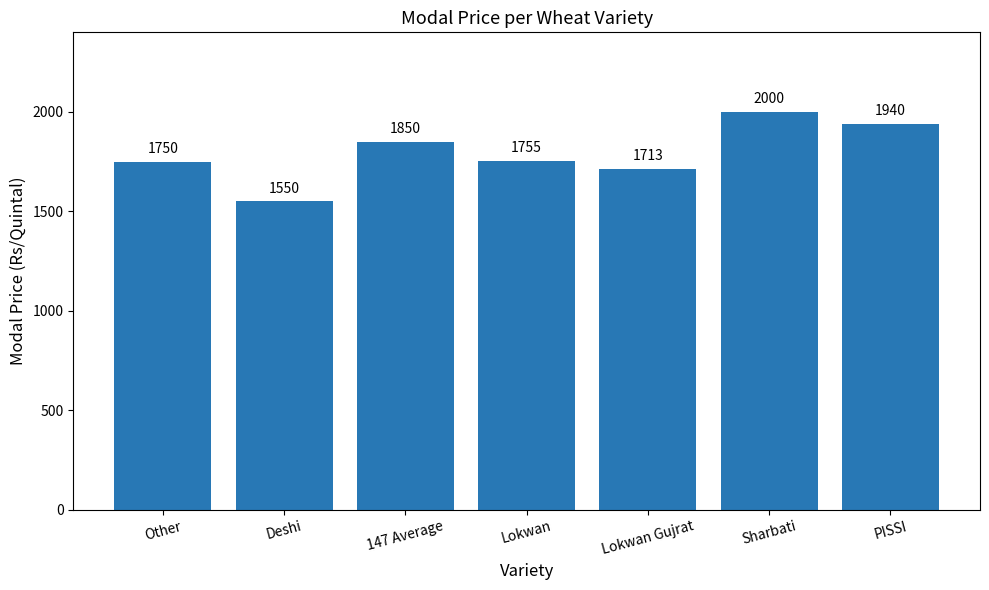

Which category has the lowest value across all series?

Deshi